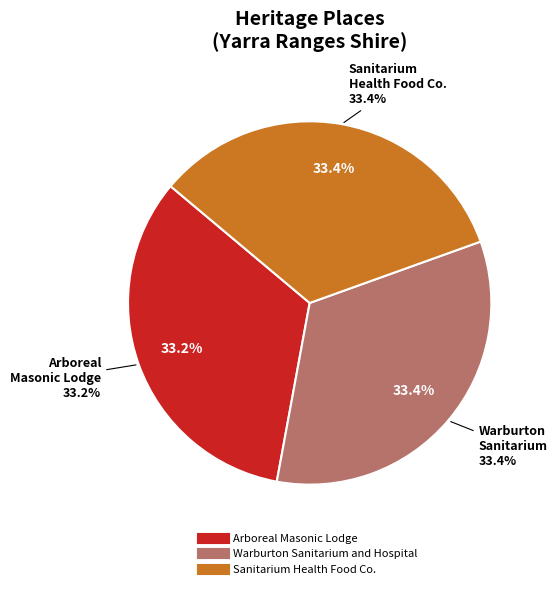

Which slice is the smallest?

Arboreal Masonic Lodge